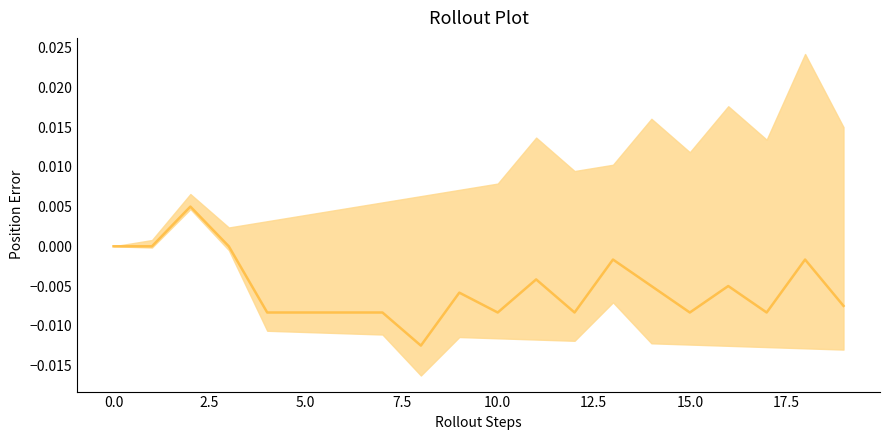

Is it true that the value at 2.5 is 0.0?

True